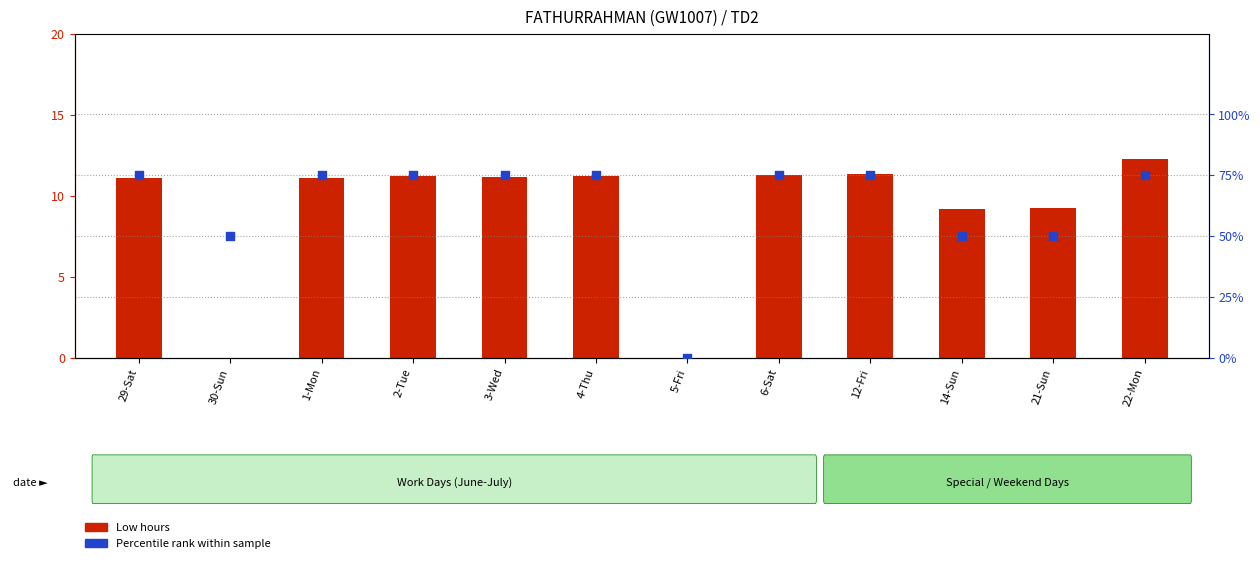

What are all the series names shown in the legend?

Low hours, Percentile rank